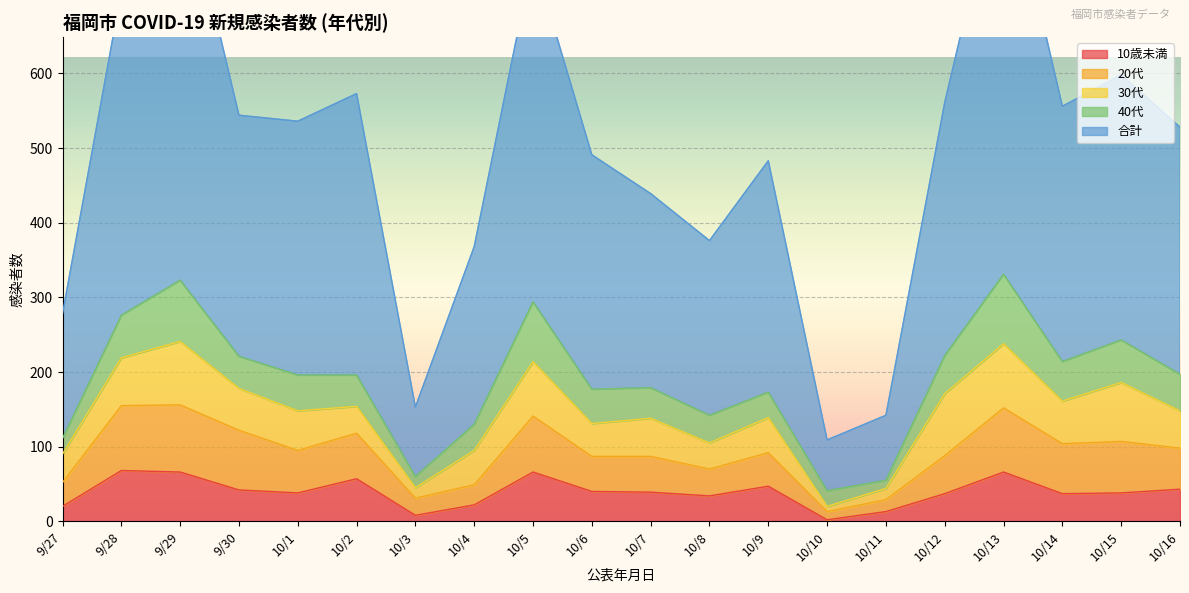

At how many categories does at least one series exceed 221?

17